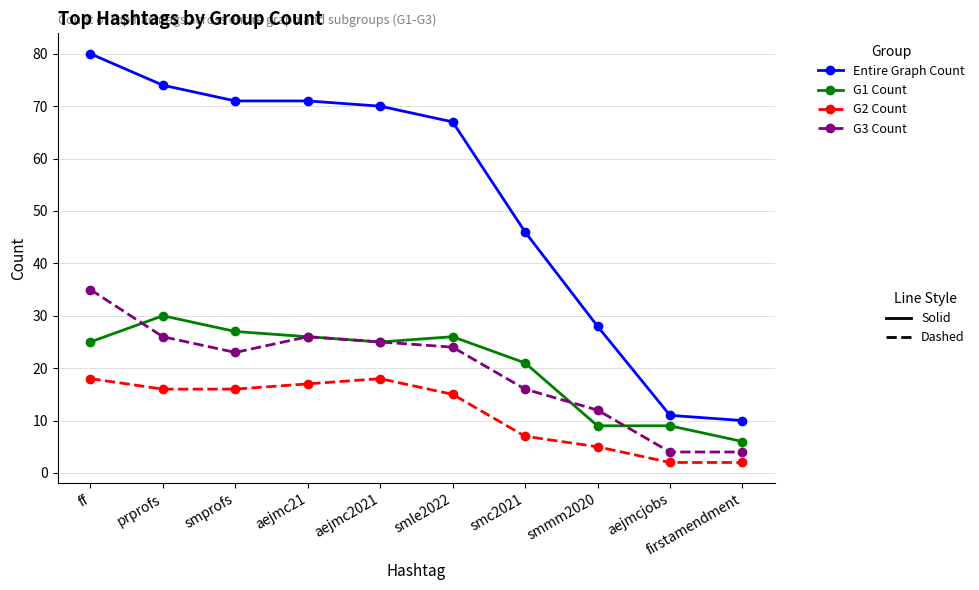

Does the chart have visible grid lines?

Yes